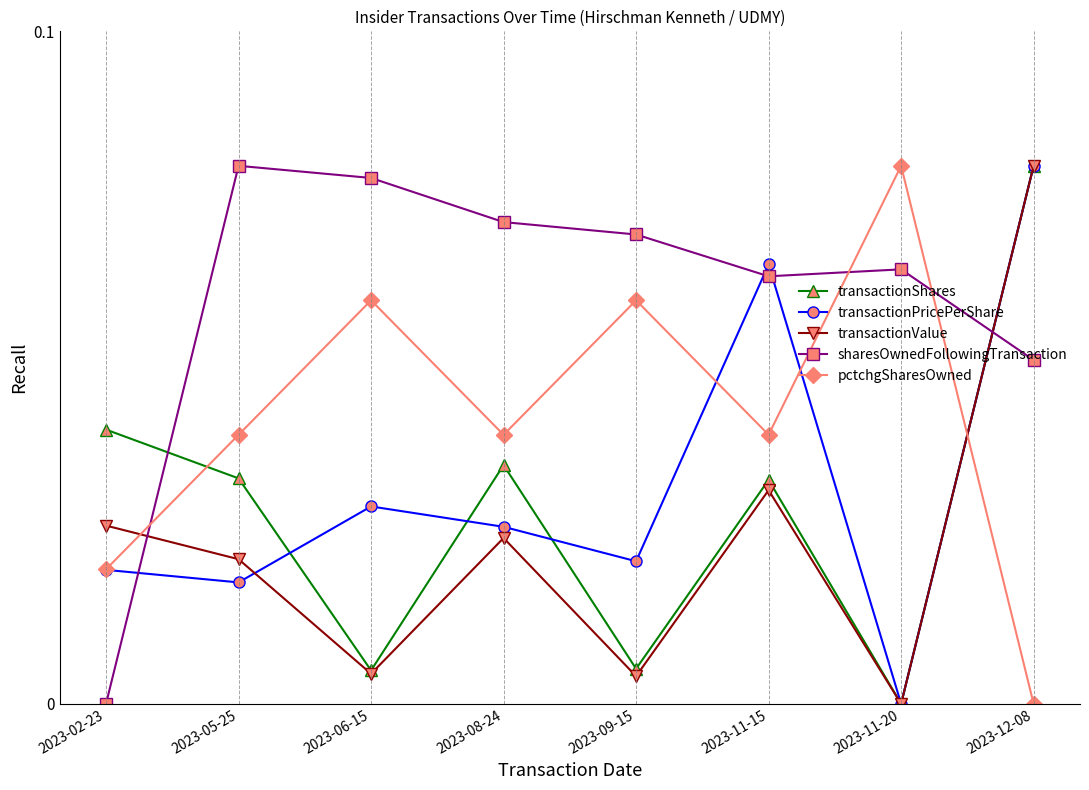

True or false: sharesOwnedFollowingTransaction and transactionValue cross at least once.

True